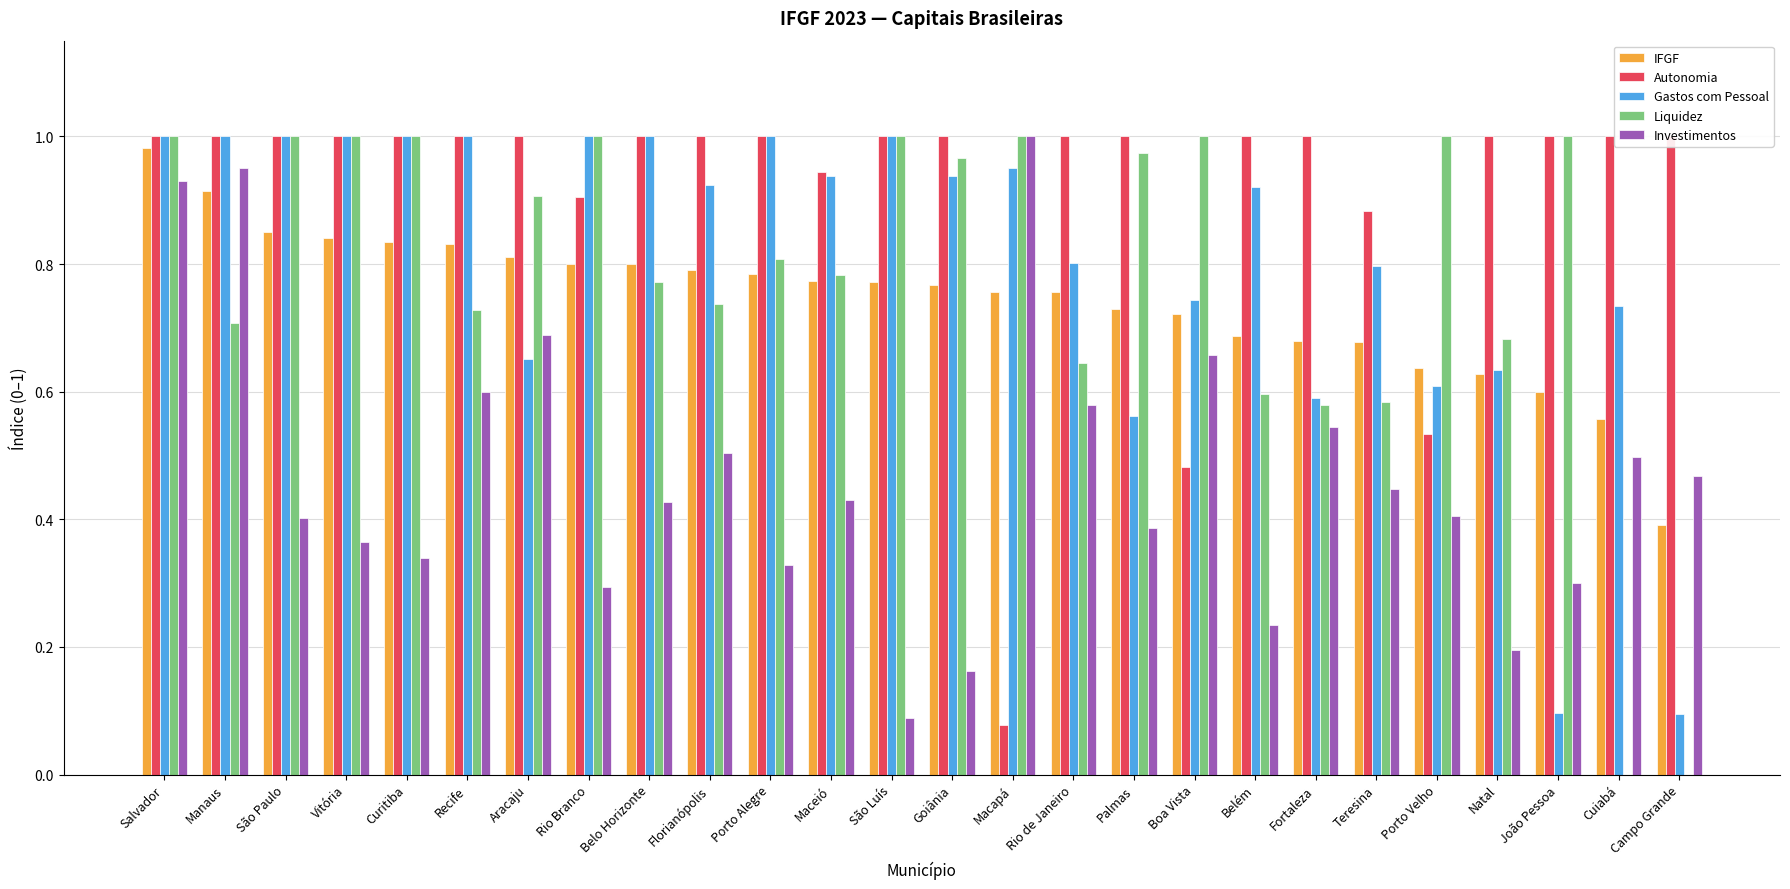

What is the label of the 10th bar from the left?

Florianópolis